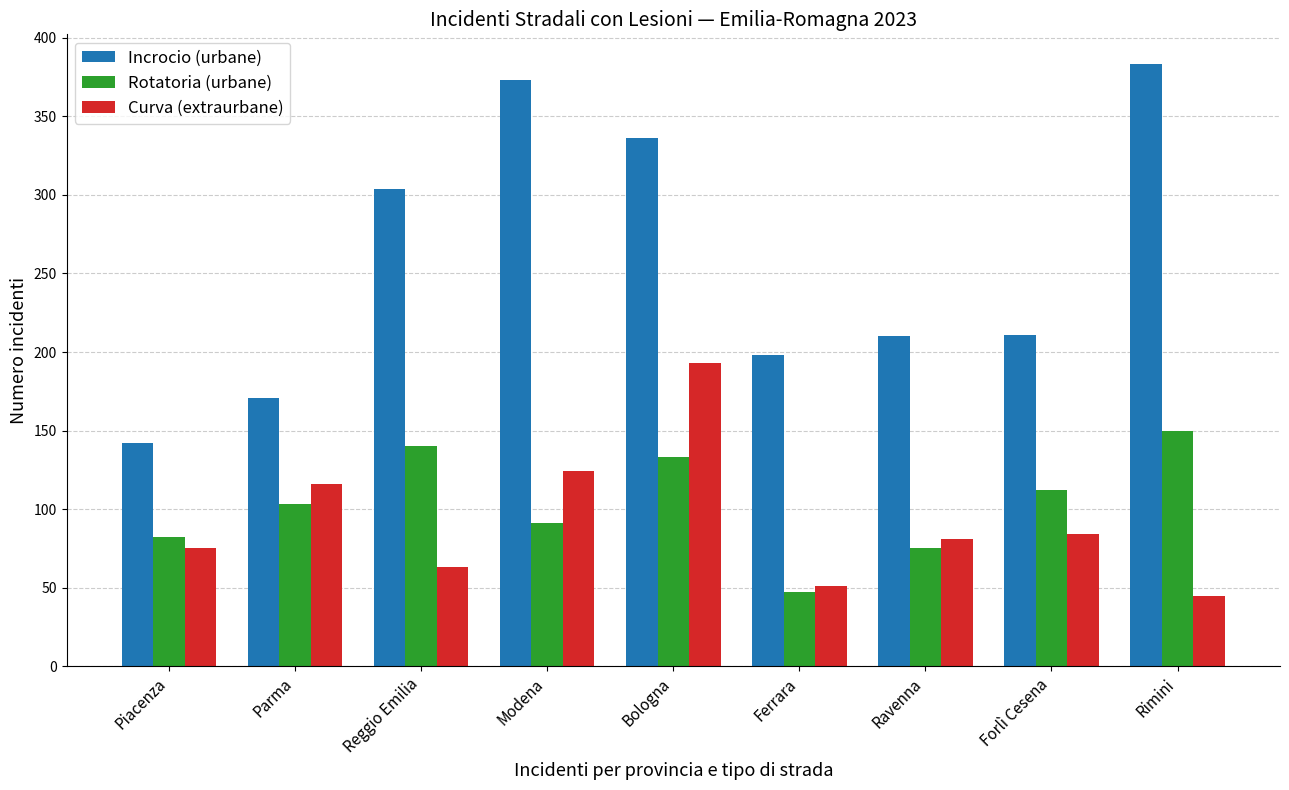

Read the Curva (extraurbane) value at Ferrara.

51